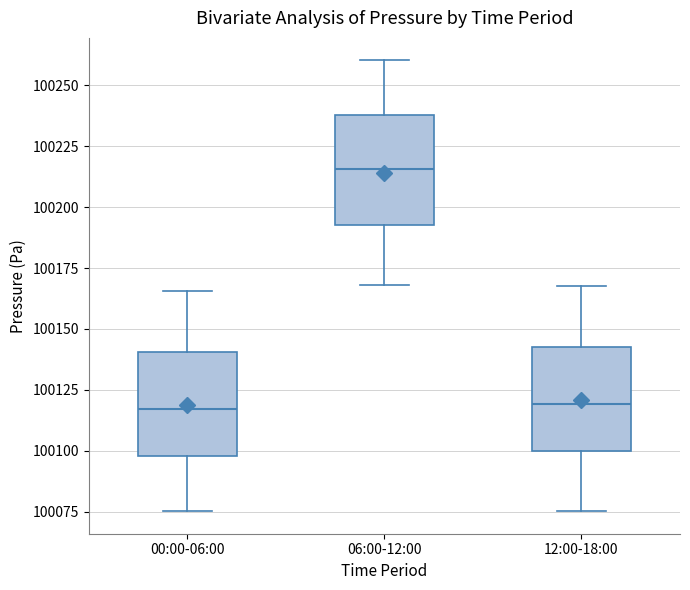

Which box's median line is the highest?

06:00-12:00